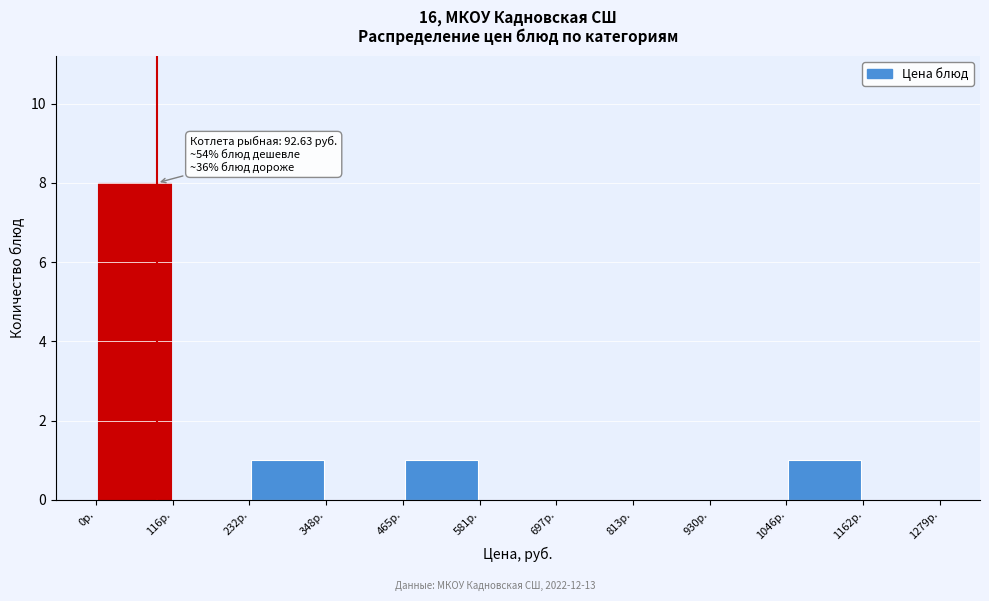

Which range on the x-axis has the tallest bar?

0 to 120